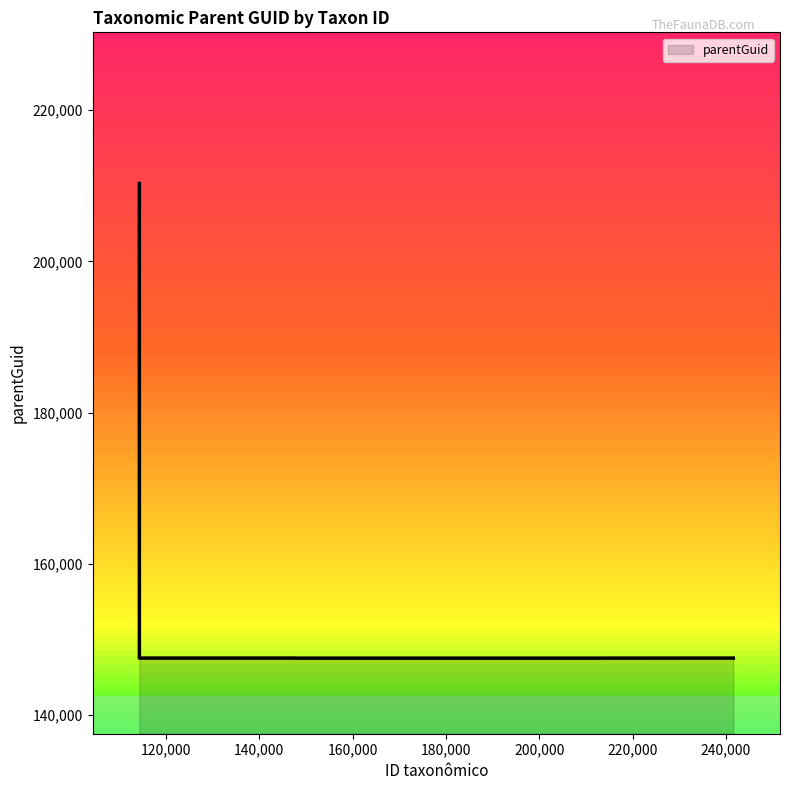

What is the difference between the maximum and minimum values?

62802